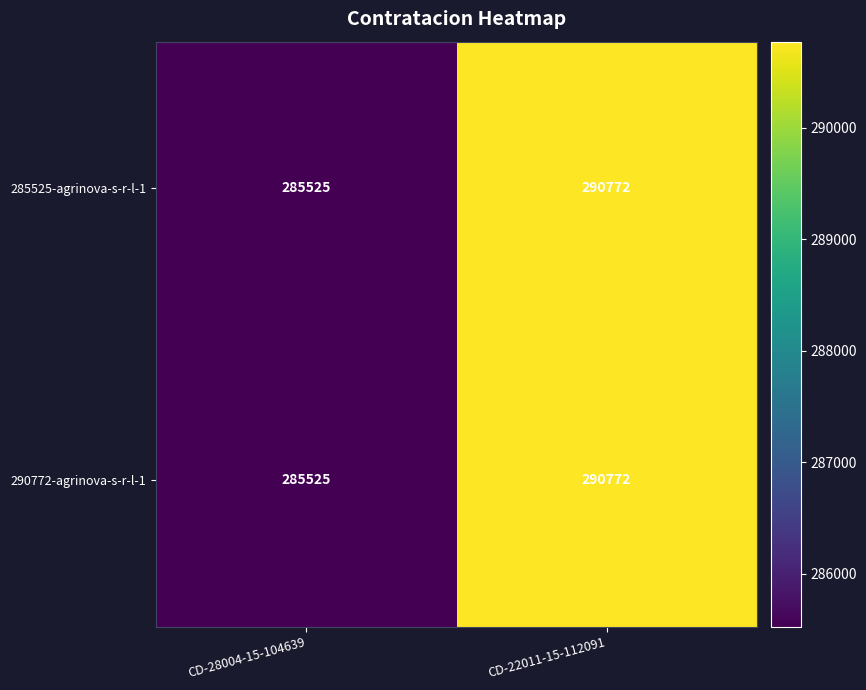

Which label corresponds to the largest value in the chart?

CD-22011-15-112091